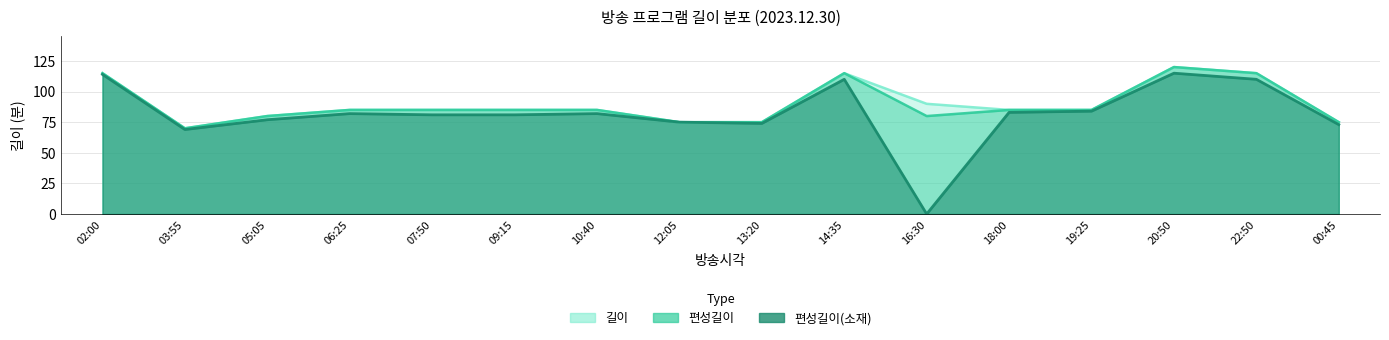

What are all the series names shown in the legend?

길이, 편성길이(소재), 편성길이